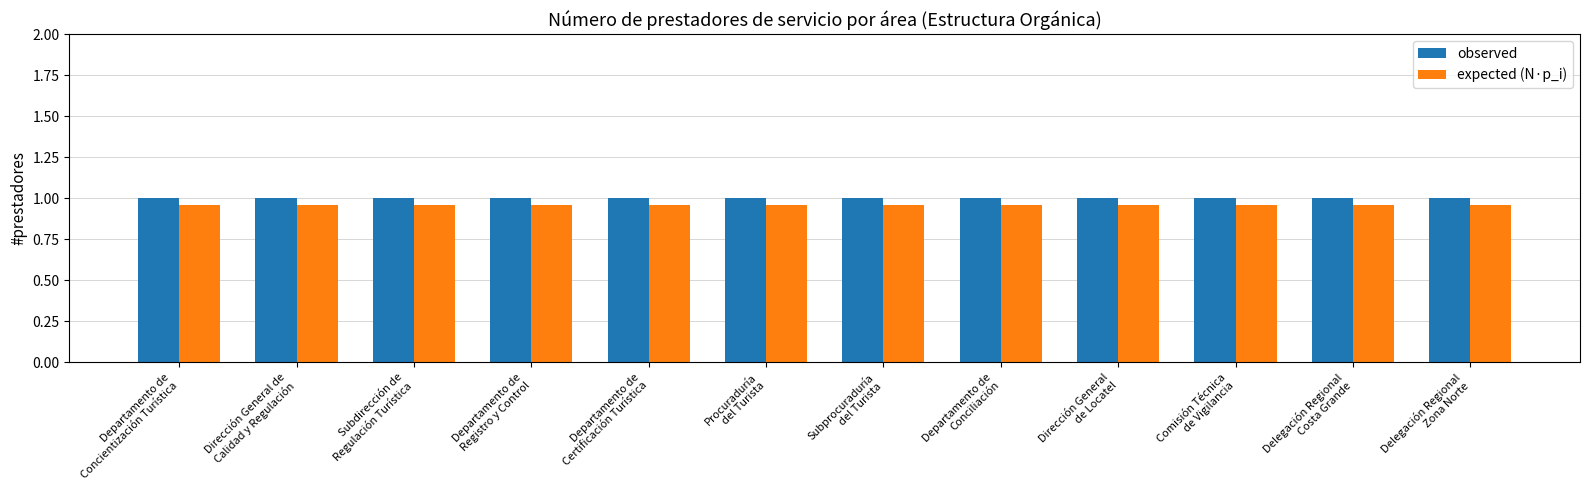

At how many categories does at least one series exceed 0?

12